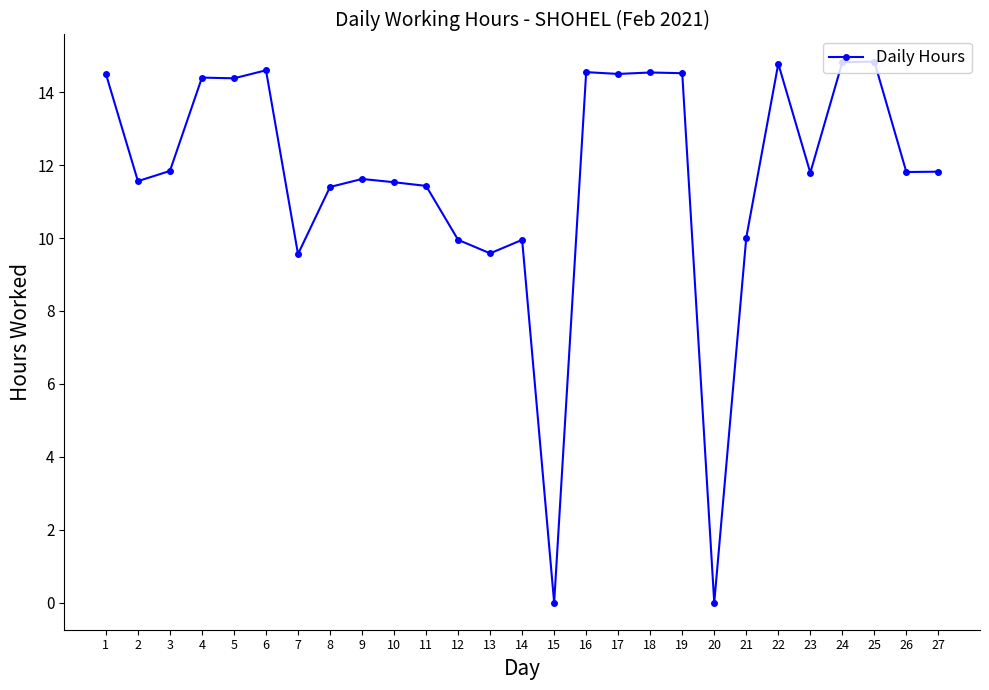

Count the number of values greater than 11.

20